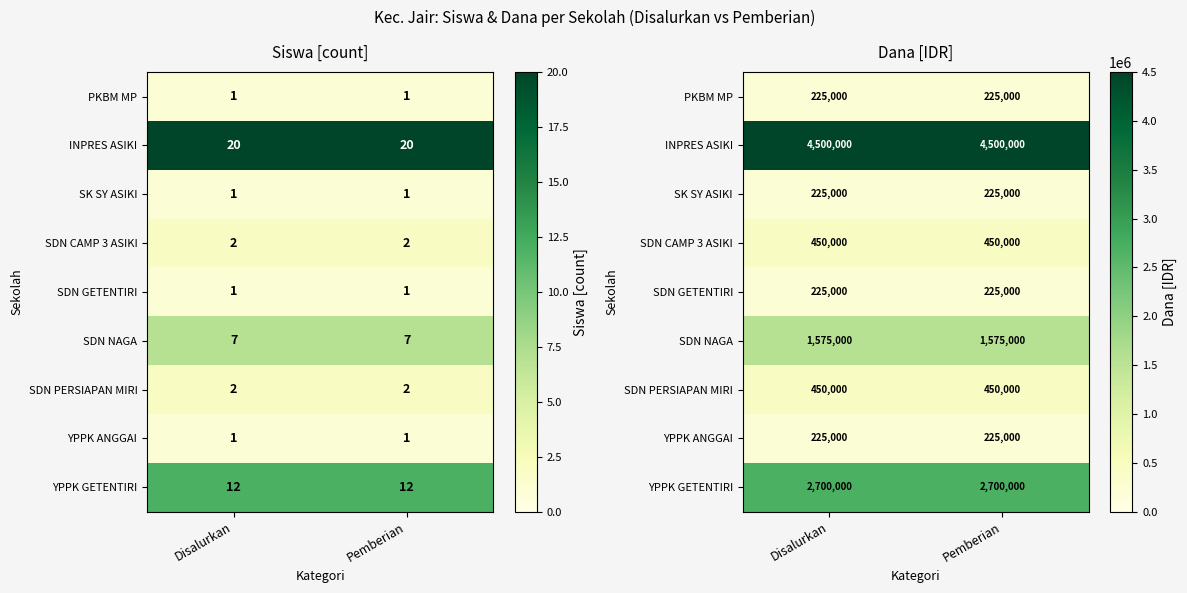

Is it true that YPPK ANGGAI equals 225000 at Pemberian?

True